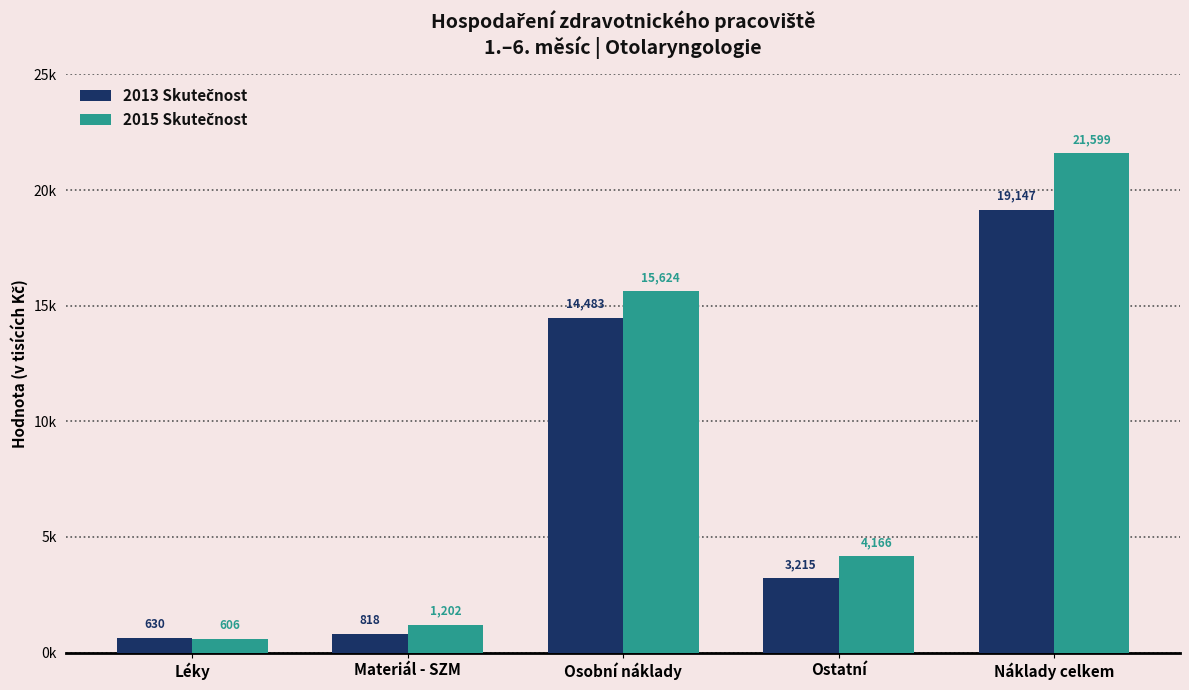

Which series has the widest spread of values?

2015 Skutečnost